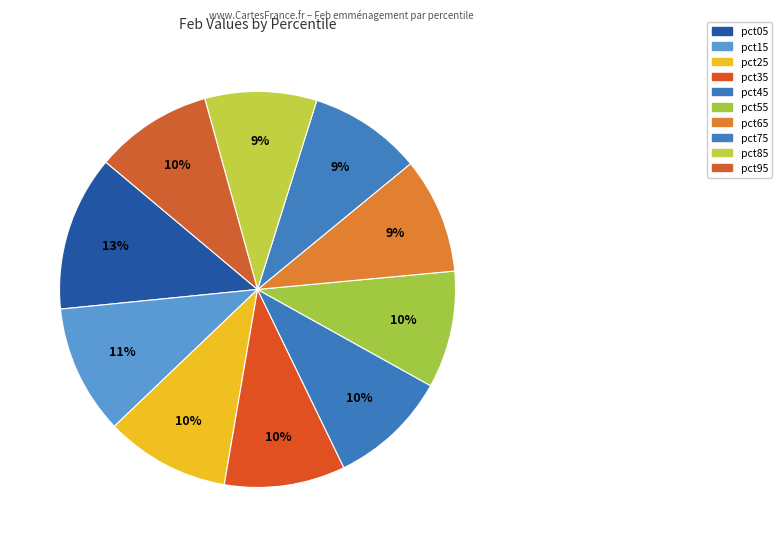

Which category has the smallest portion of the pie?

pct85